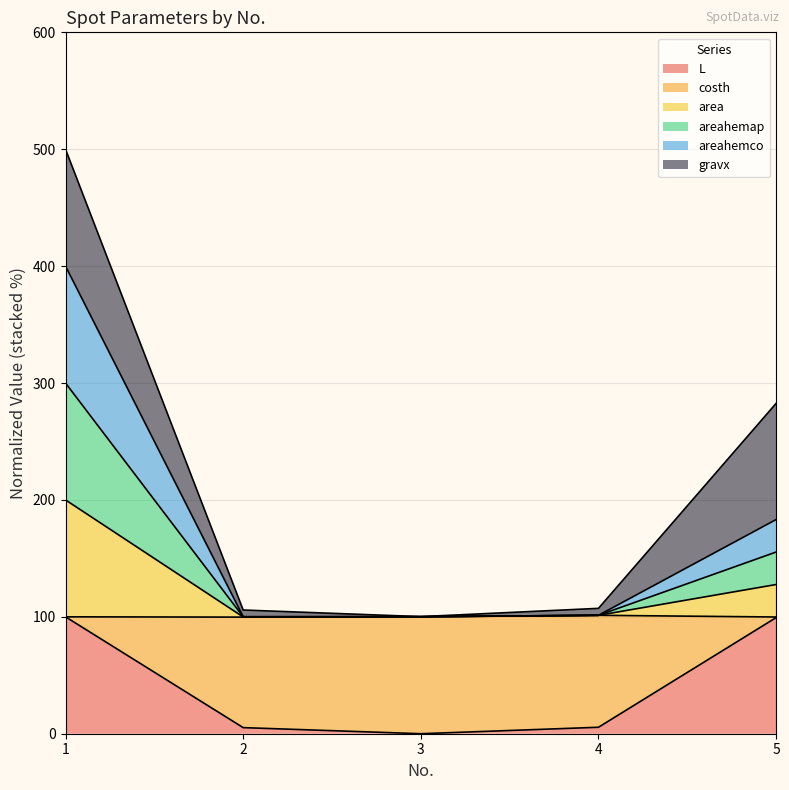

Which category has the highest value in the area series?

1